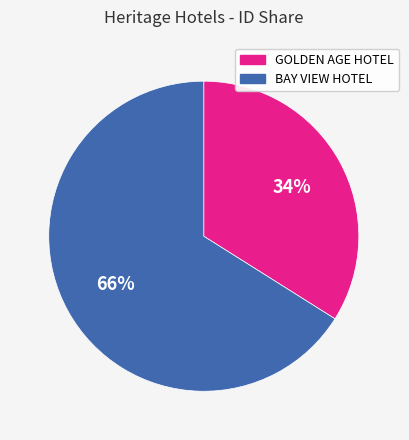

How many slices are in this pie chart?

2